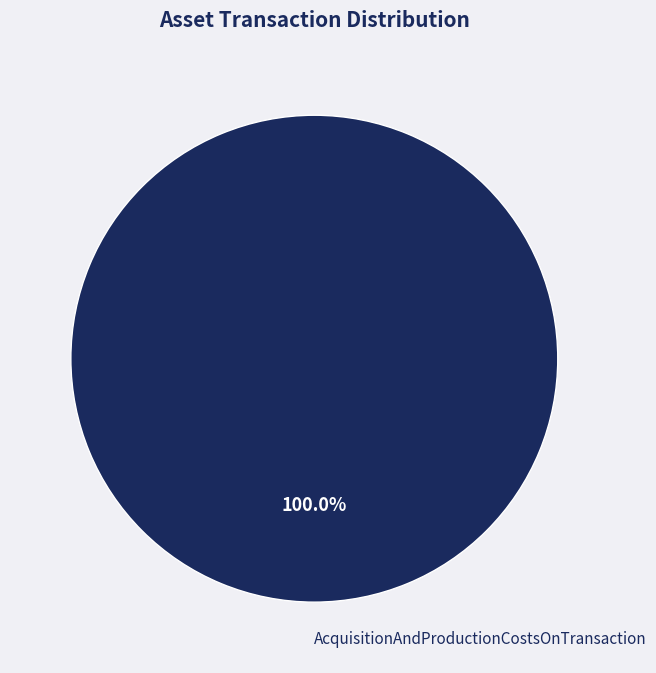

Rank the categories by value from highest to lowest.

AcquisitionAndProductionCostsOnTransaction